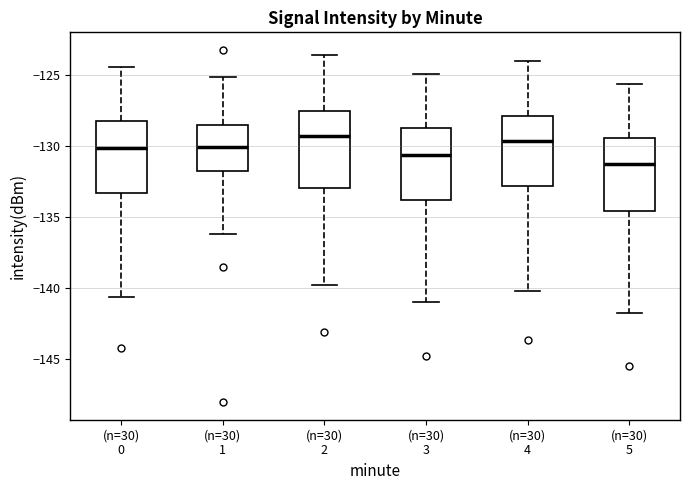

Reading left to right, read every box against the y-axis: the position of its median line, the range the box covers, and the ends of its whiskers. The values are not printed on the chart, so give them approximately, as read against the axis.

(n=30) 0: median -130.0, box -133.5 to -128.0, whiskers -140.5 to -124.5
(n=30) 1: median -130.0, box -131.5 to -128.5, whiskers -136.0 to -125.0
(n=30) 2: median -129.5, box -133.0 to -127.5, whiskers -140.0 to -123.5
(n=30) 3: median -130.5, box -134.0 to -128.5, whiskers -141.0 to -125.0
(n=30) 4: median -129.5, box -133.0 to -128.0, whiskers -140.0 to -124.0
(n=30) 5: median -131.5, box -134.5 to -129.5, whiskers -142.0 to -125.5